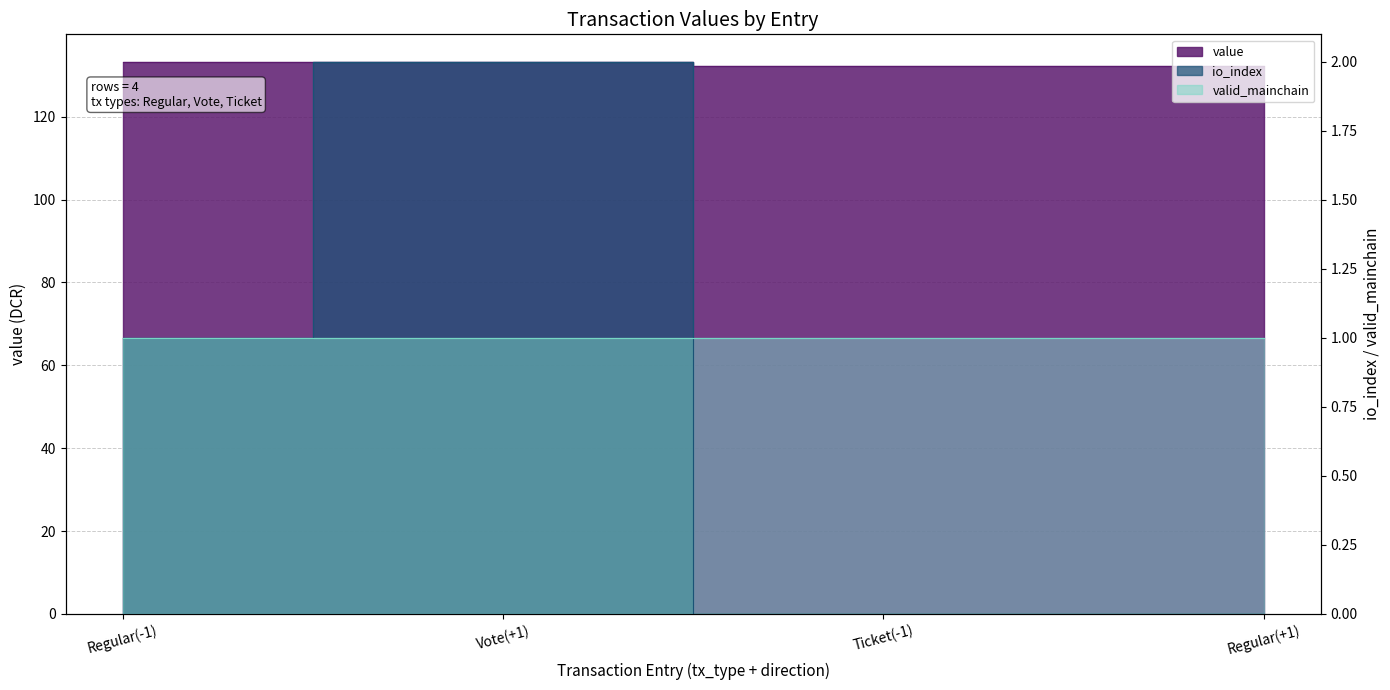

True or false: value and io_index intersect in this chart.

False